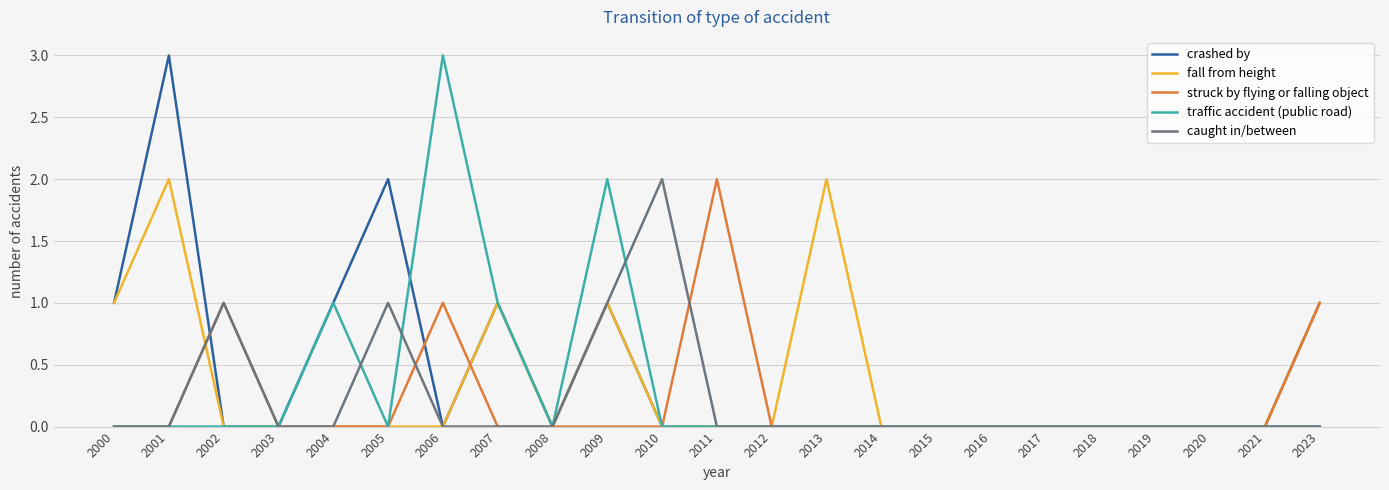

At which label does struck by flying or falling object reach its peak?

2011